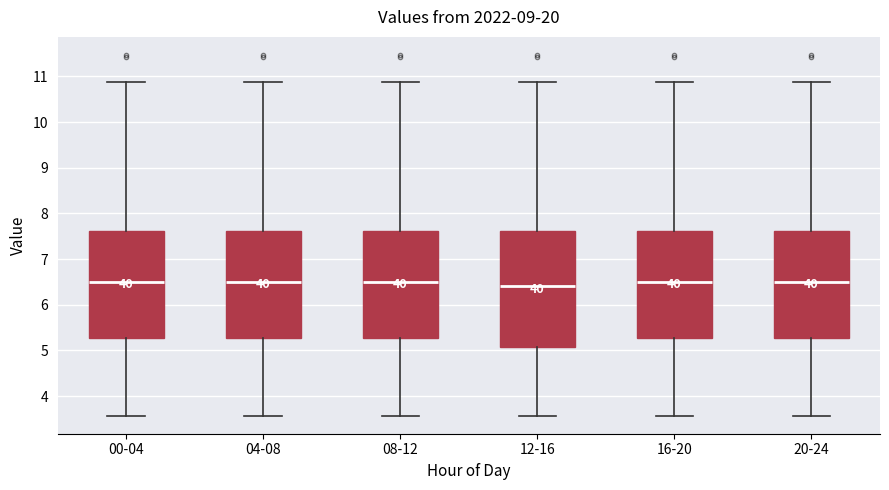

Where does the median line of the box for 08-12 sit on the y-axis? The values are not printed on the chart, so give them approximately, as read against the axis.

6.5